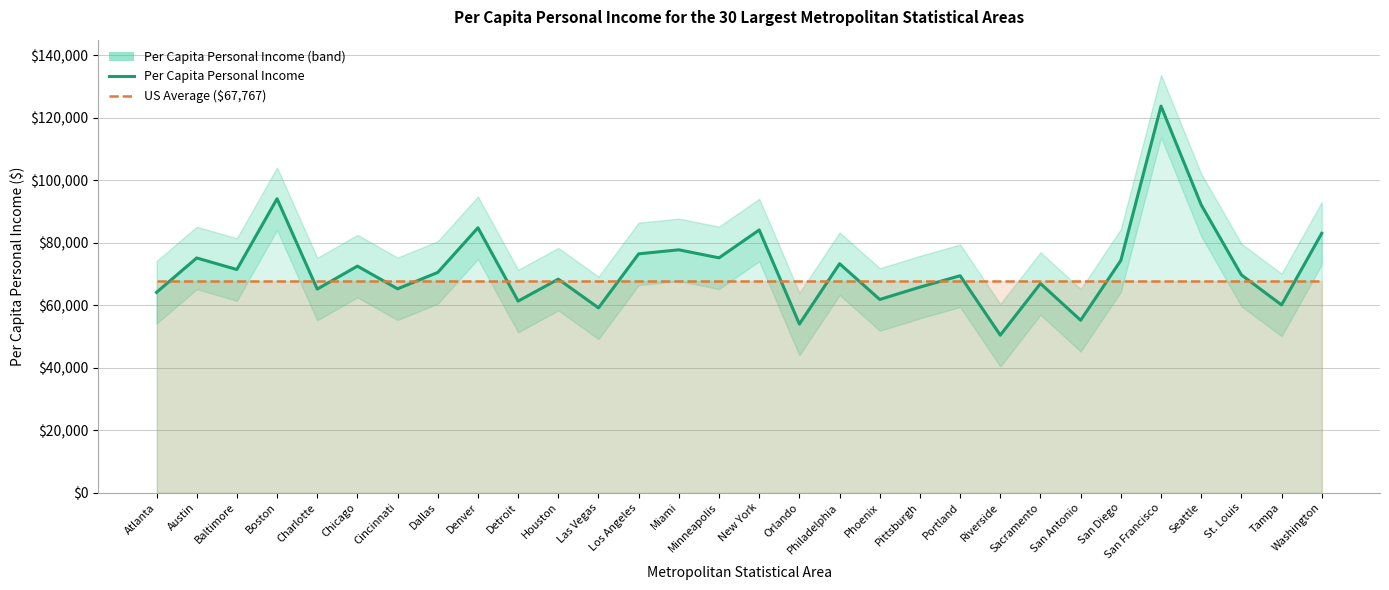

Reading left to right, extract all data points from this chart.

Per Capita Personal Income: 64107	75119	71420	94082	65156	72512	65253	70493	84788	61322	68344	59150	76445	77732	75164	84084	53959	73291	61840	65792	69435	50407	66940	55180	74326	123736	92113	69698	60091	83010
US Average: 67767	67767	67767	67767	67767	67767	67767	67767	67767	67767	67767	67767	67767	67767	67767	67767	67767	67767	67767	67767	67767	67767	67767	67767	67767	67767	67767	67767	67767	67767